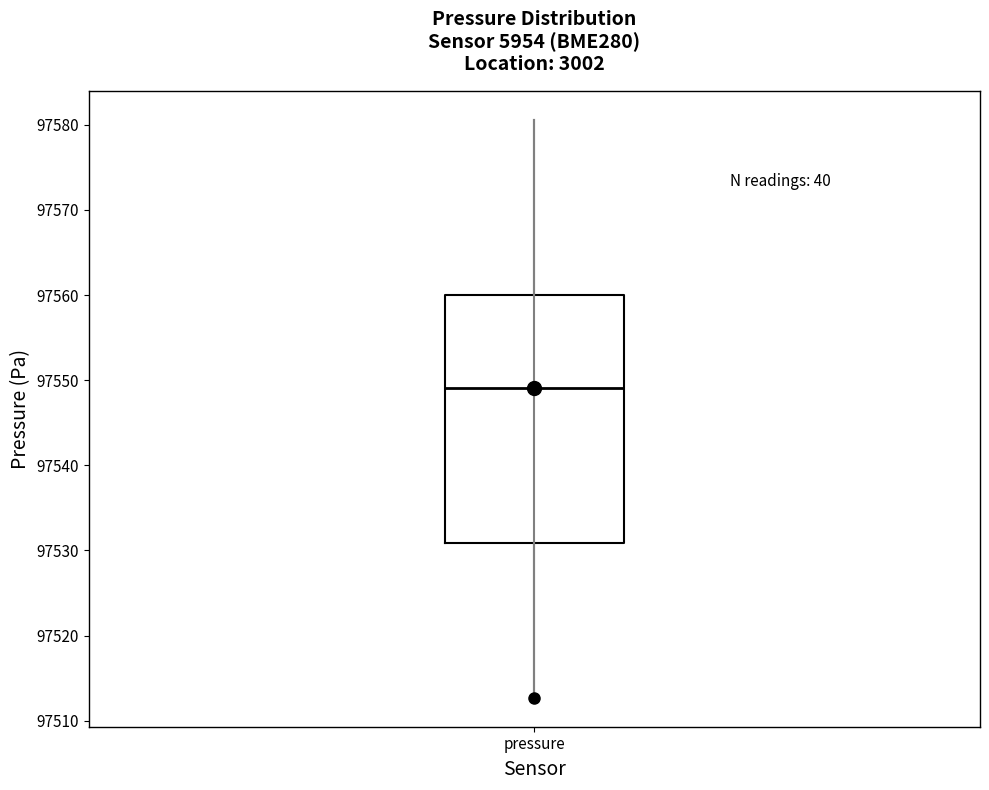

Transcribe this box plot: give where the median line is, the range the box spans, and where the two whiskers end, as read against the y-axis. The values are not printed on the chart, so give them approximately, as read against the axis.

median 97549, box 97531 to 97560, whiskers 97513 to 97581